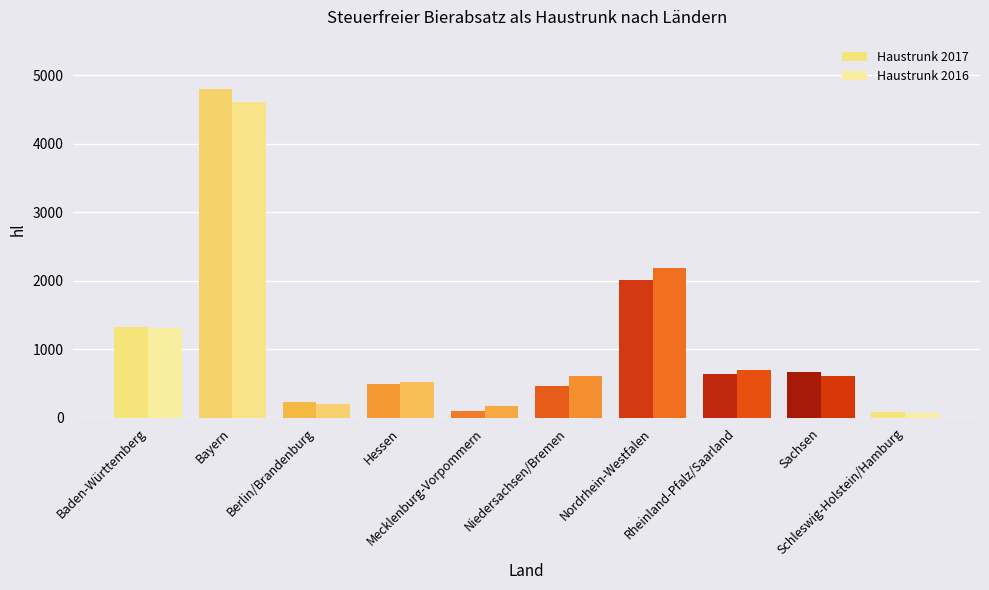

How many bars are there in total?

20